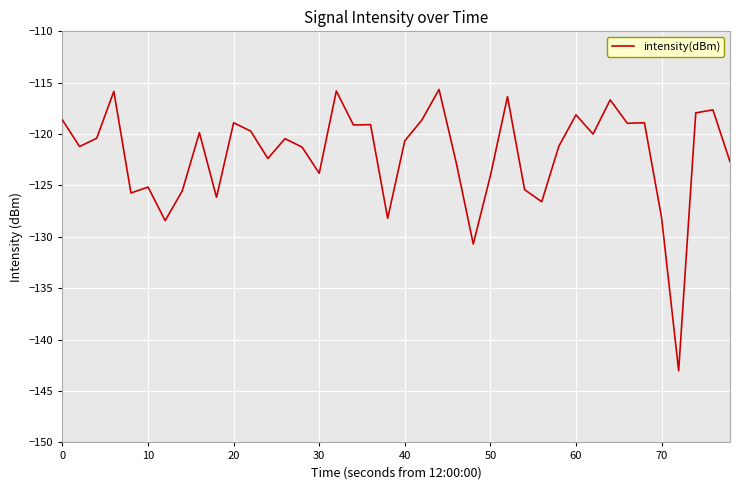

What is the difference between the maximum and minimum values?

27.4